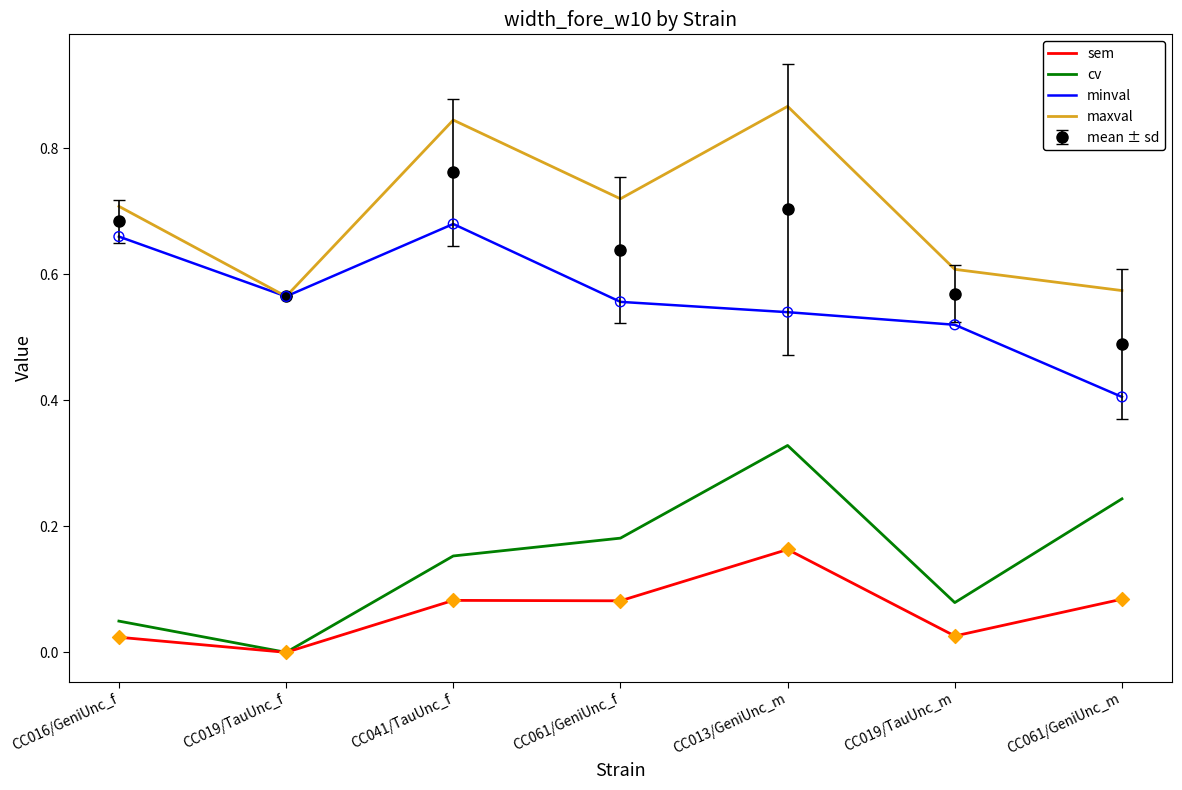

Which series changed the most between CC013/GeniUnc_m and CC019/TauUnc_m?

maxval